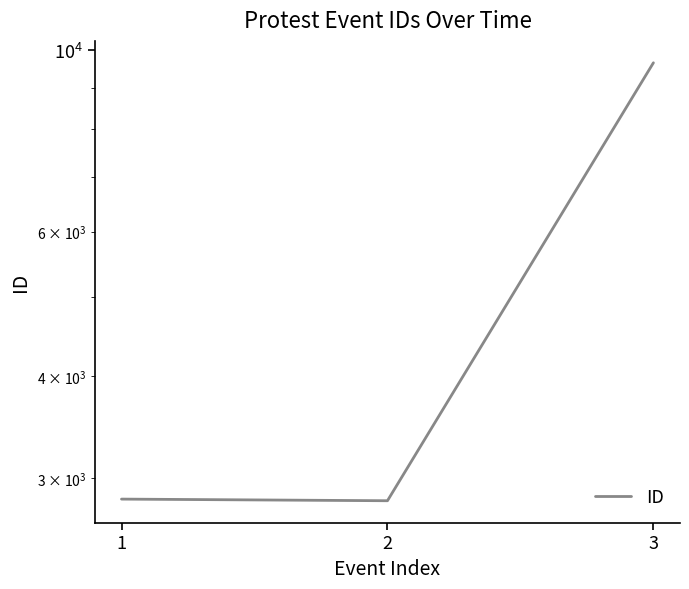

List the labels in order of value, smallest first.

2, 1, 3